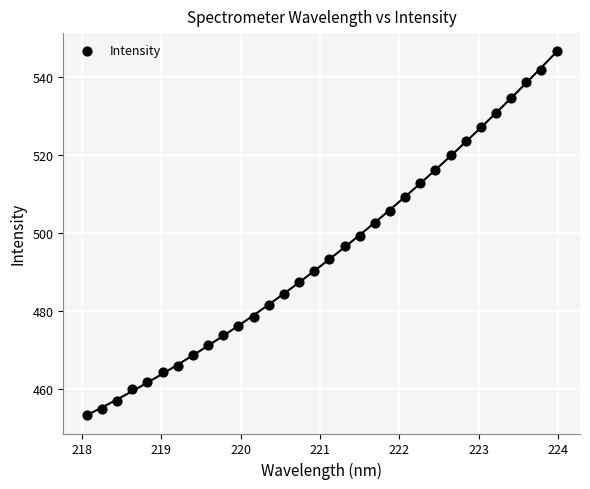

What is the range of Y values (max minus min)?

93.4